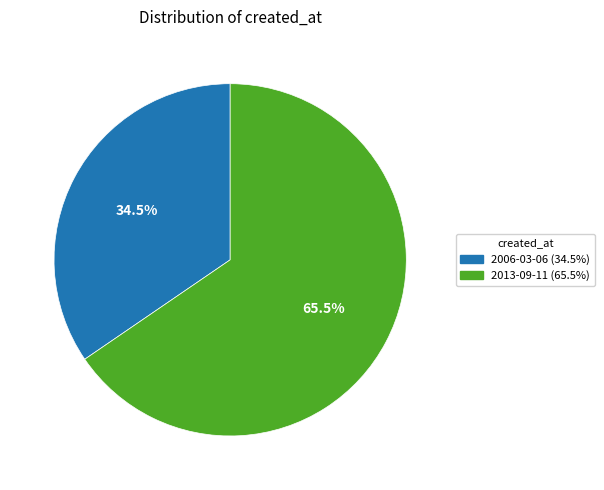

To the nearest percent, what is the average slice percentage?

50%